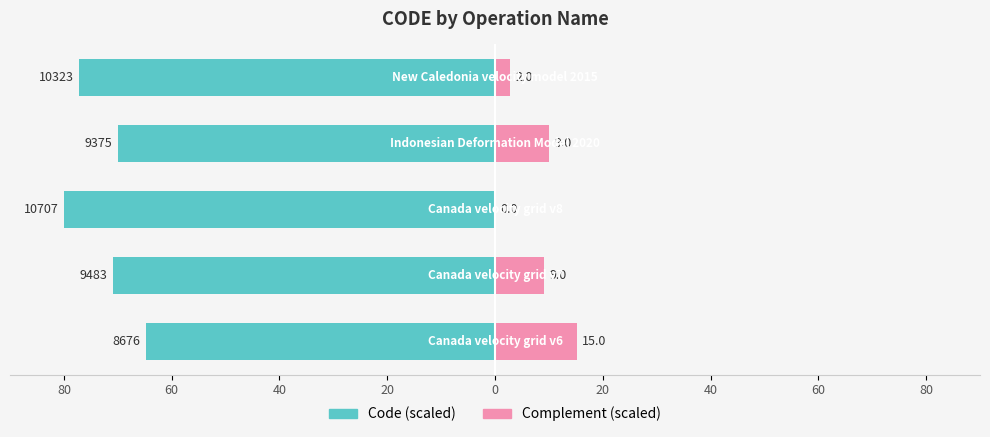

Reading left to right, extract all data points from this chart.

Code (scaled): -64.8	-70.9	-80.0	-70.0	-77.1
Complement (scaled): 15.2	9.1	0.0	10.0	2.9